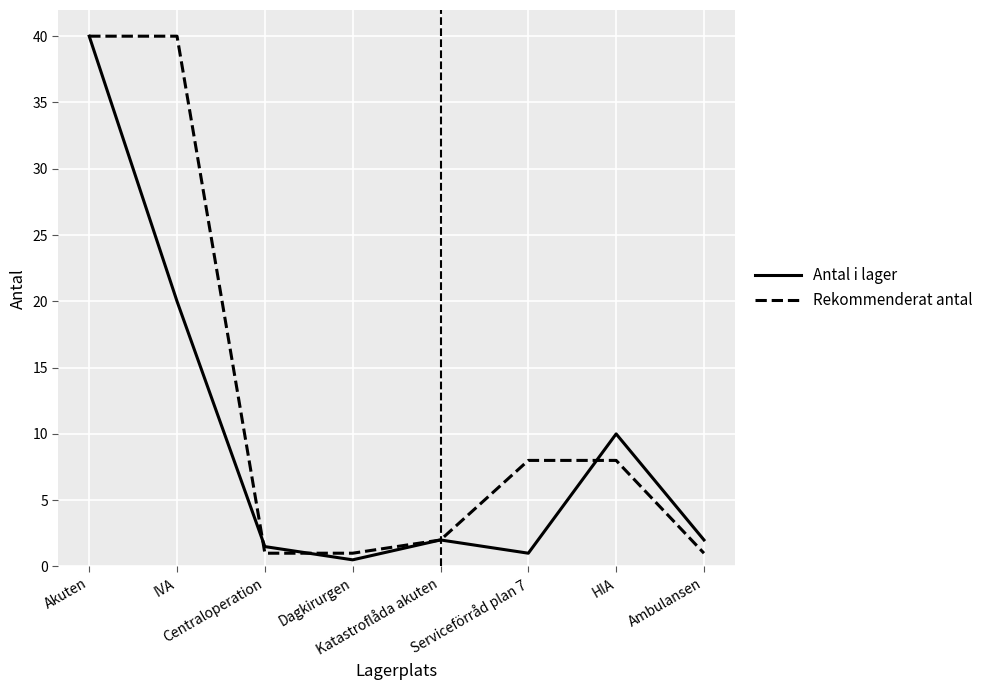

Rank the series by their average value, from highest to lowest.

Rekommenderat antal, Antal i lager